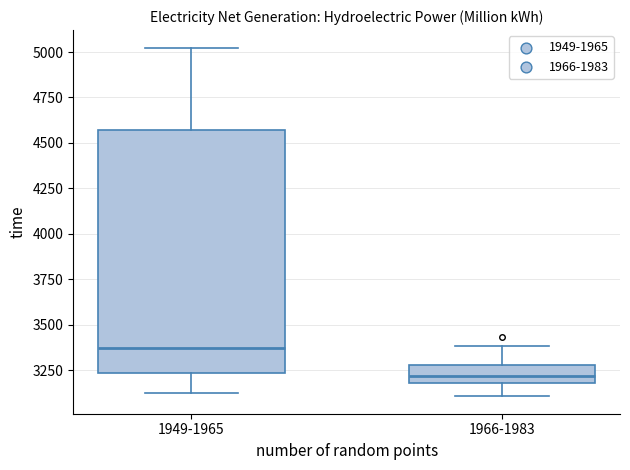

Reading left to right, read every box against the y-axis: the position of its median line, the range the box covers, and the ends of its whiskers. The values are not printed on the chart, so give them approximately, as read against the axis.

1949-1965: median 3350, box 3250 to 4550, whiskers 3150 to 5000
1966-1983: median 3200 (inside the box), box 3200 to 3300, whiskers 3100 to 3400